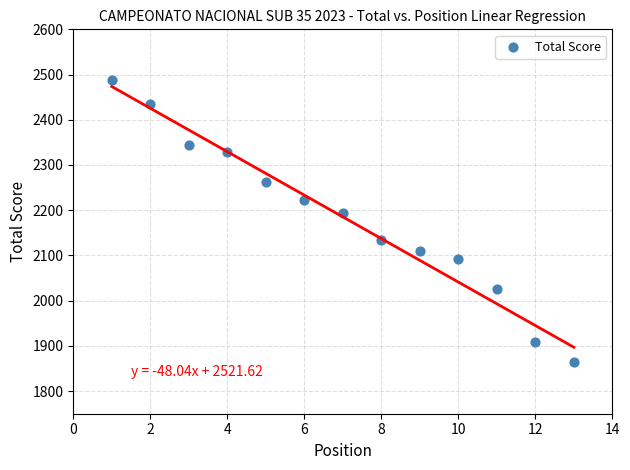

What Y value in the scatter plot is closest to 2175?

2194